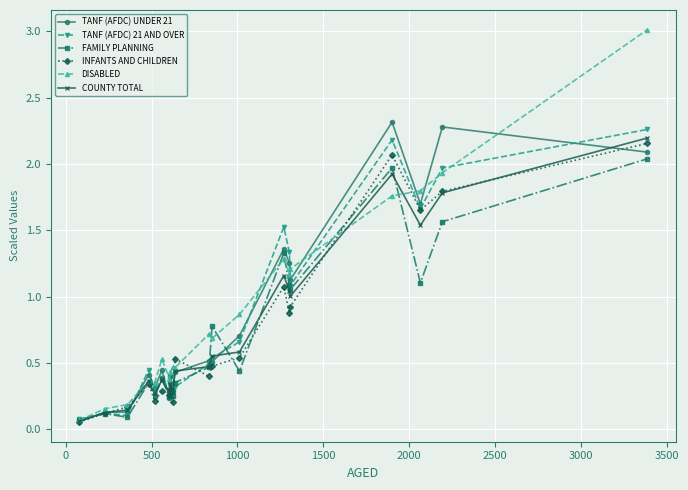

Which series has the largest total across all categories?

DISABLED